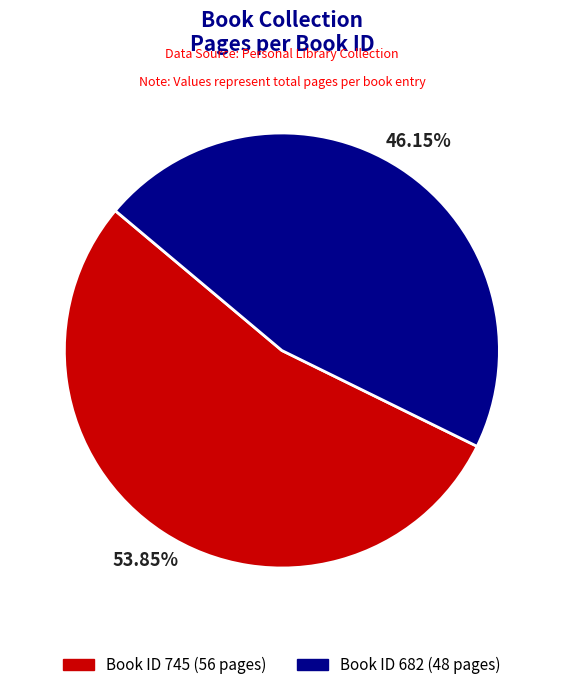

To the nearest percent, what is the average slice percentage?

50%